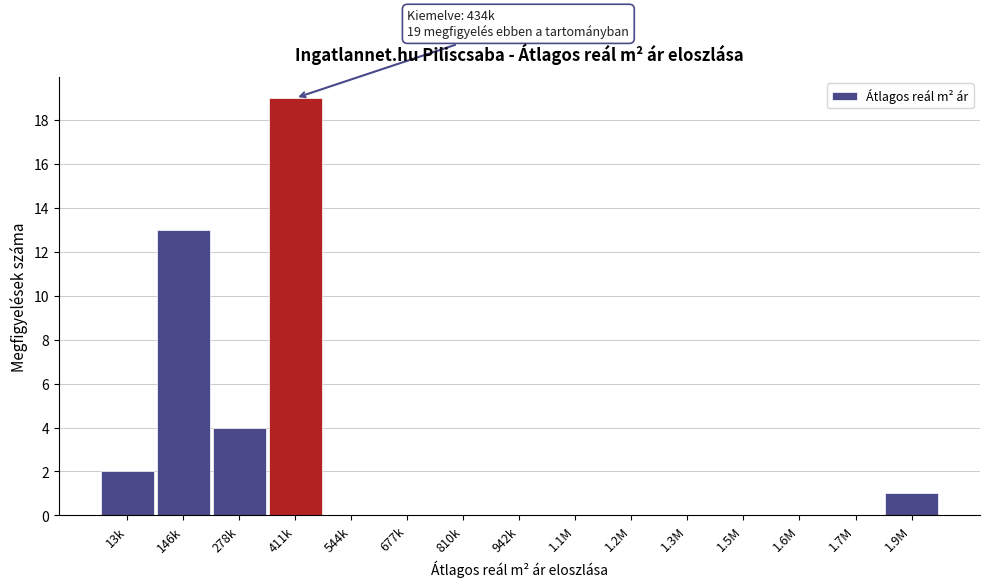

Reading left to right, extract all data points from this chart.

13k=2	146k=13	278k=4	411k=19	544k=0	677k=0	810k=0	942k=0	1.1M=0	1.2M=0	1.3M=0	1.5M=0	1.6M=0	1.7M=0	1.9M=1